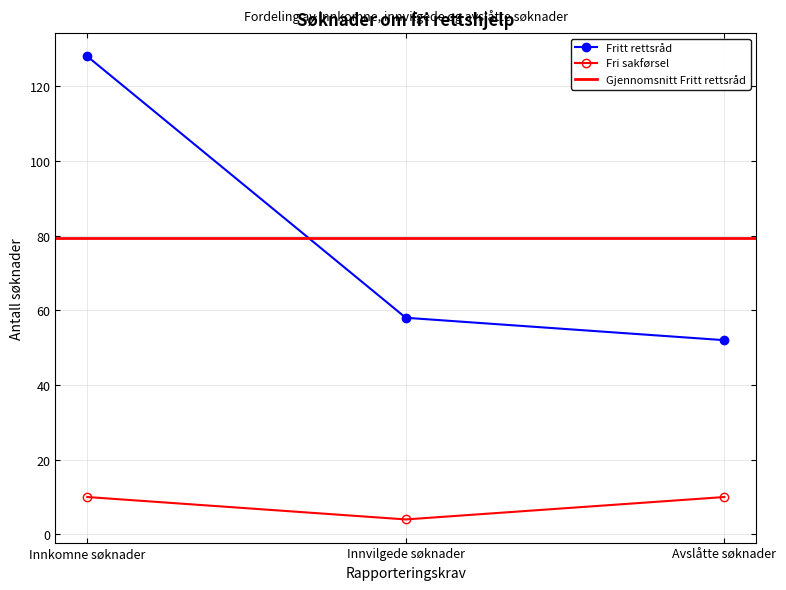

Which category has the lowest value in the Fritt rettsråd series?

Avslåtte søknader